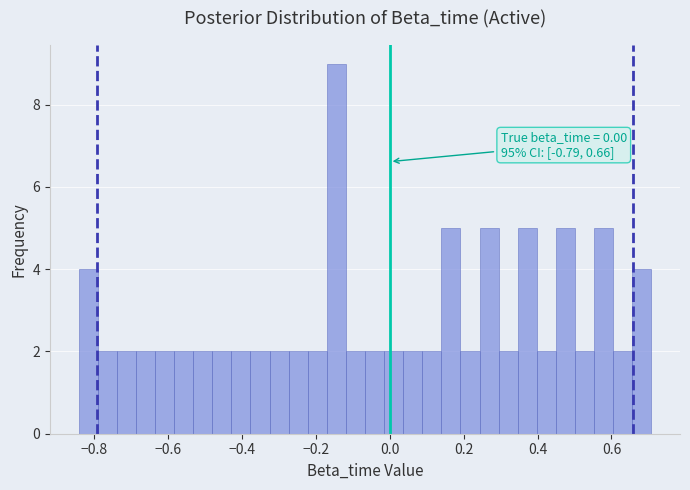

Around what value on the x-axis is the tallest bar? Give the approximate position of its centre, as read against the axis.

-0.14